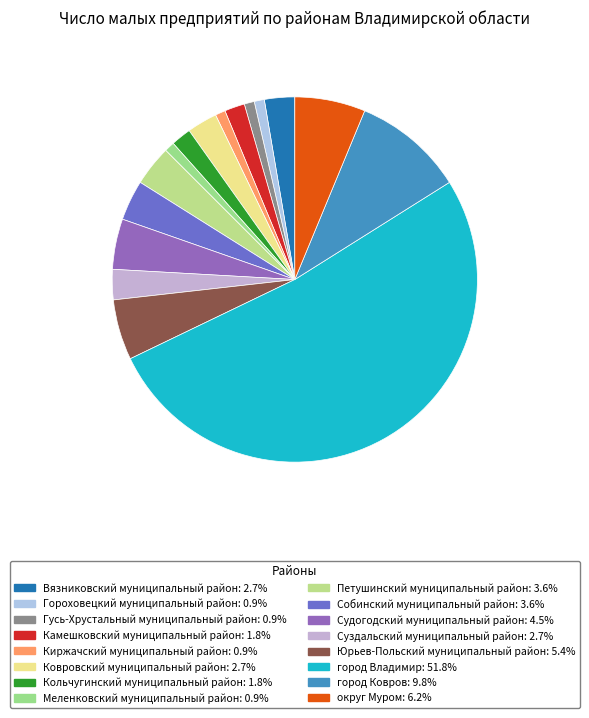

Count the number of slices in the pie.

16